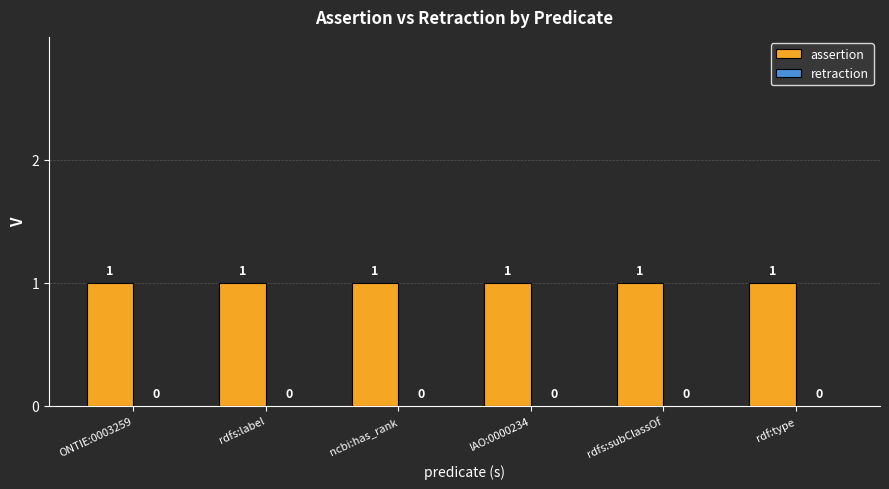

Which series changed the most between ncbi:has_rank and rdf:type?

assertion